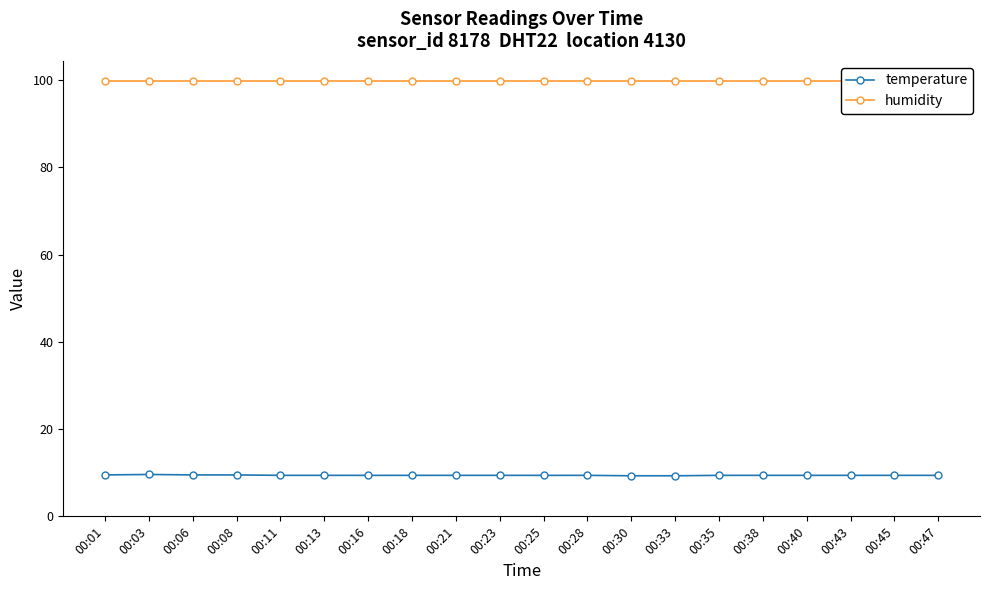

Is this an area chart (filled region under the line)?

No